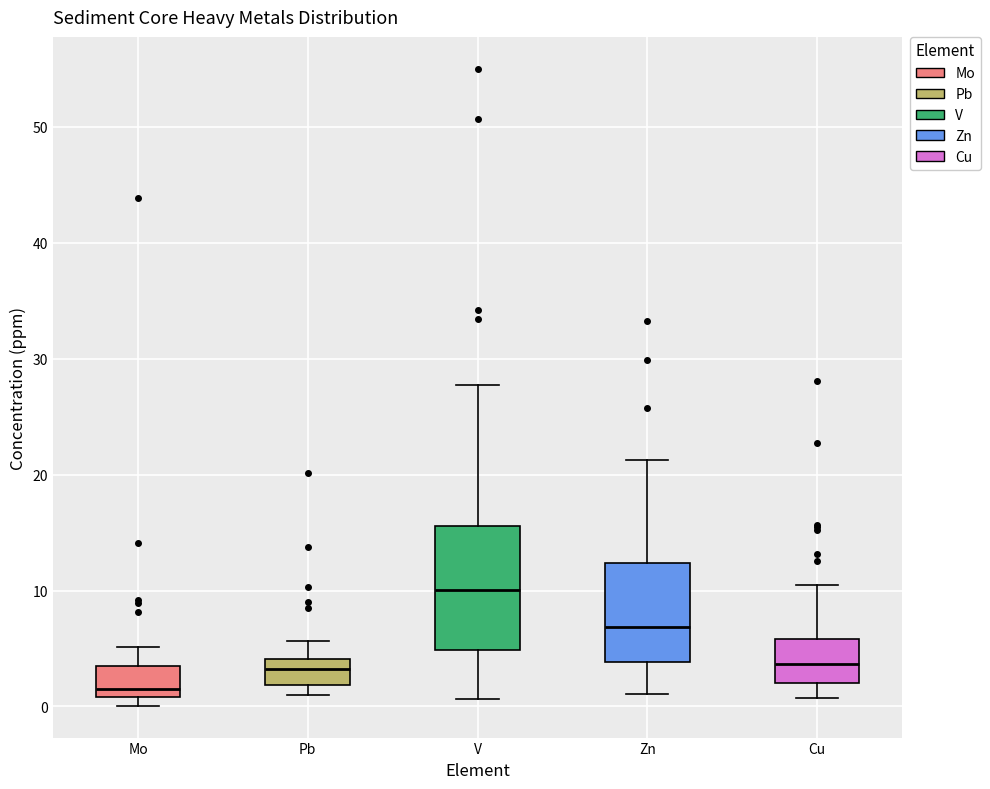

Which box has the highest median line?

V